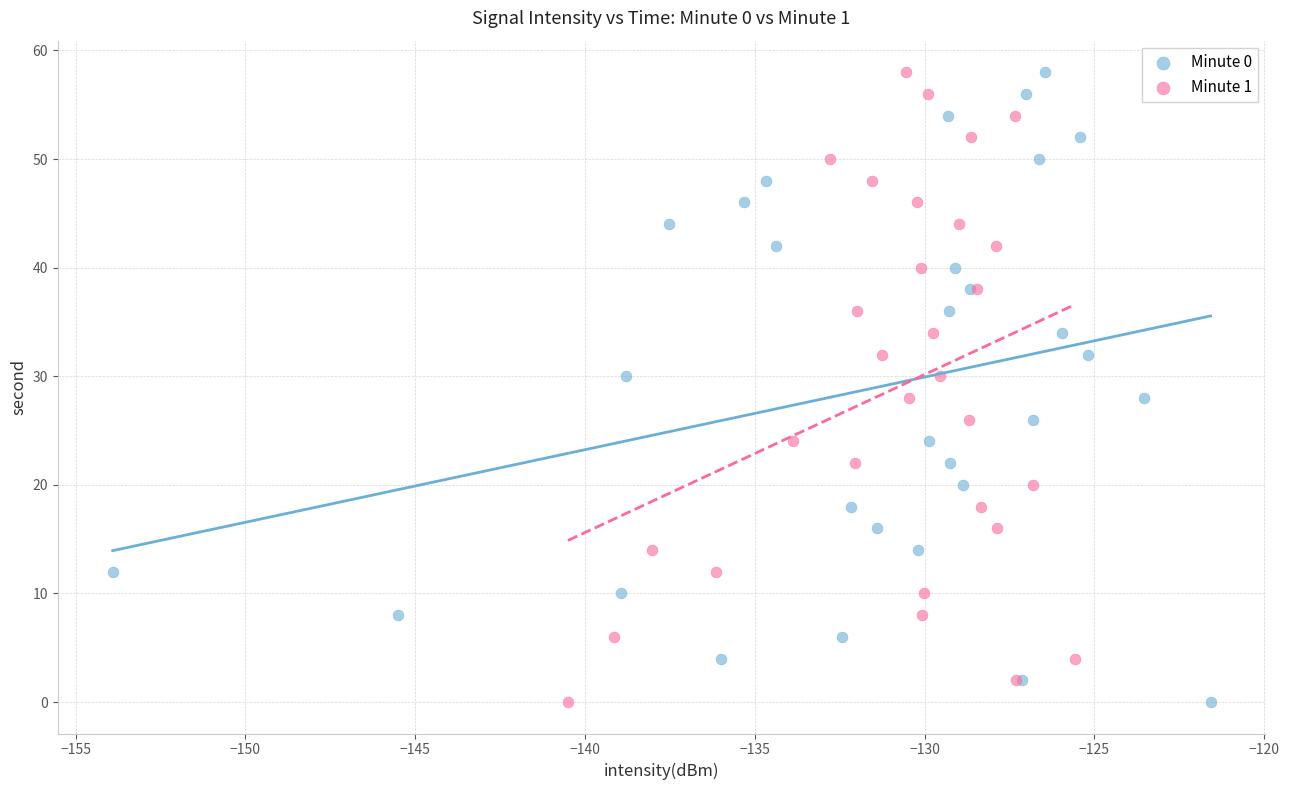

What are all the series names shown in the legend?

Minute 0, Minute 1